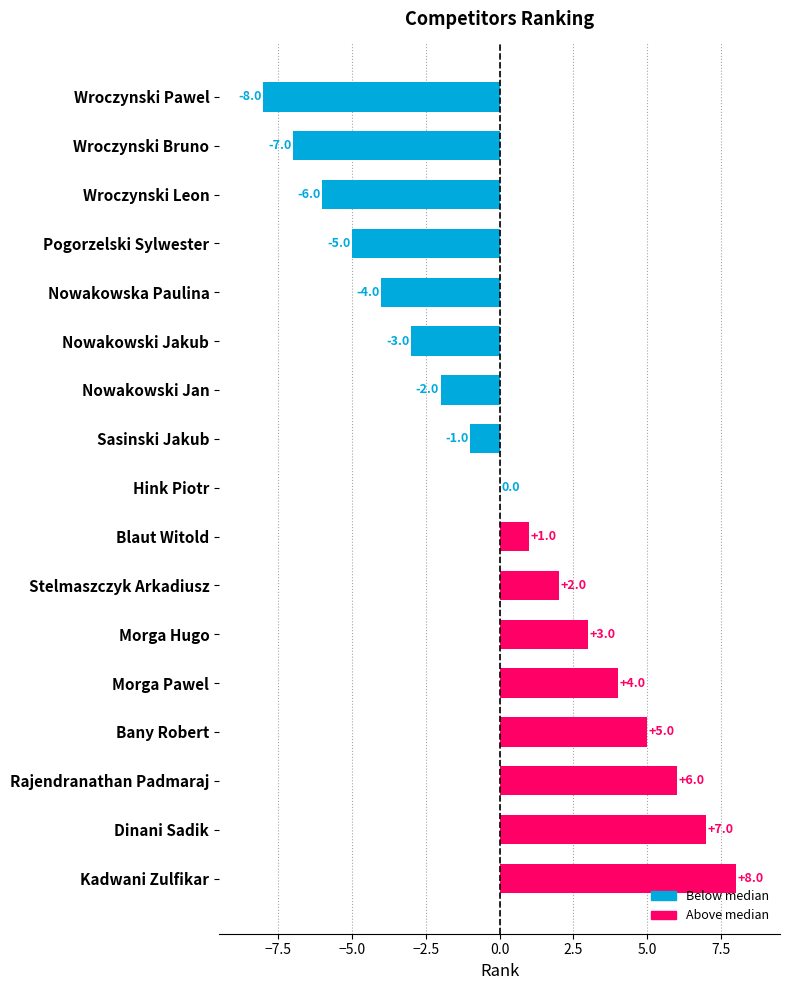

What is the maximum value shown in the chart?

8